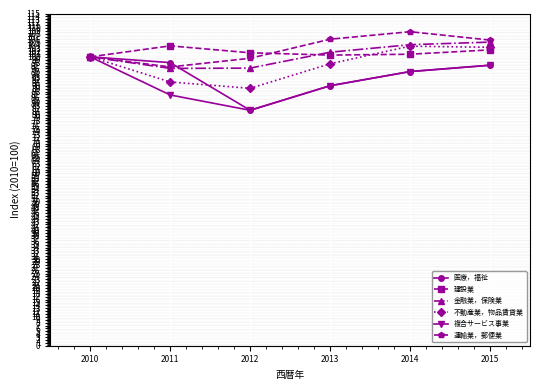

How many values in the 運輸業，郵便業 series are below 105?

3